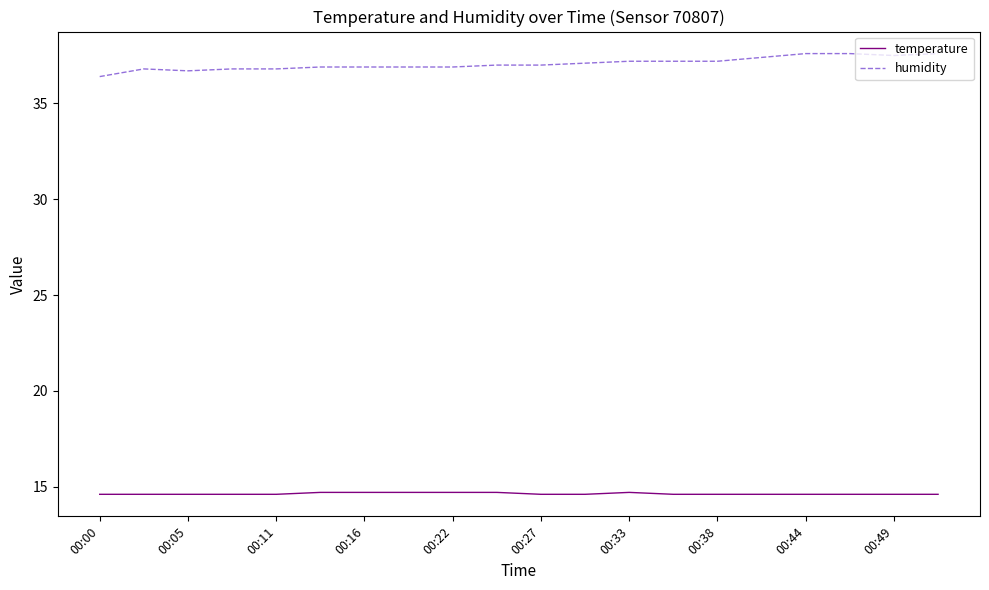

List the series in order of their overall mean, highest first.

humidity, temperature